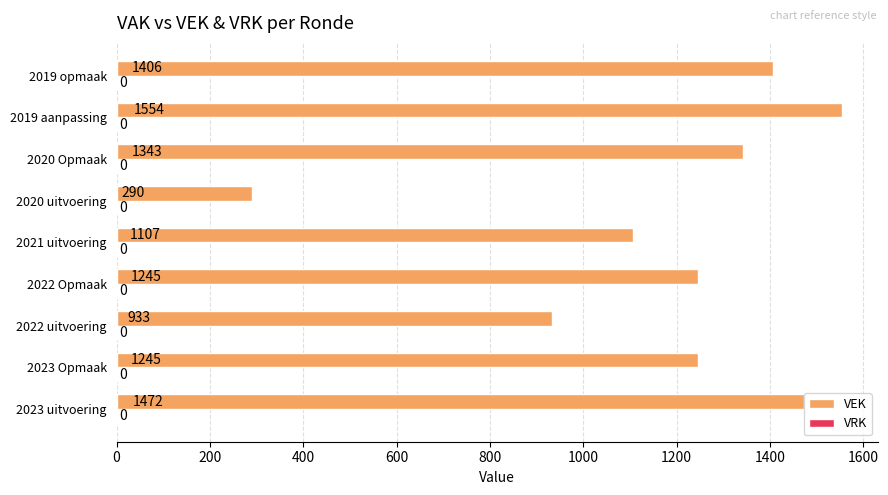

What is the minimum value shown in the chart?

290